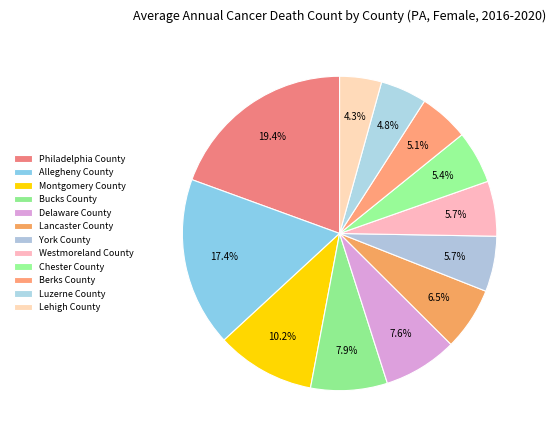

True or false: Montgomery County accounts for 10% of the total.

True